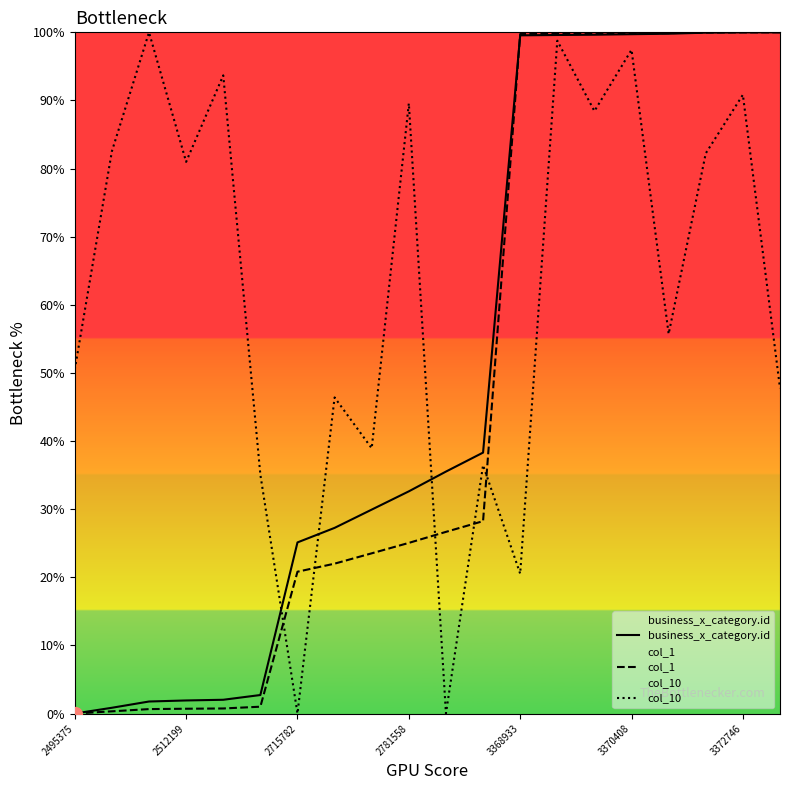

Which series changed the most between 3370408 and 3372746?

col_10